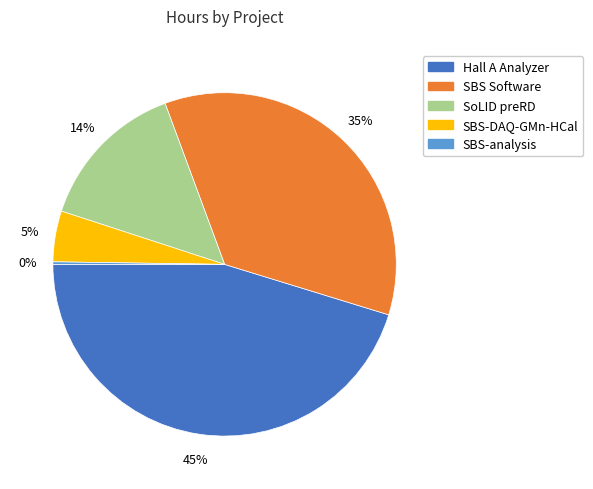

Is there any slice that represents more than half of the pie?

No